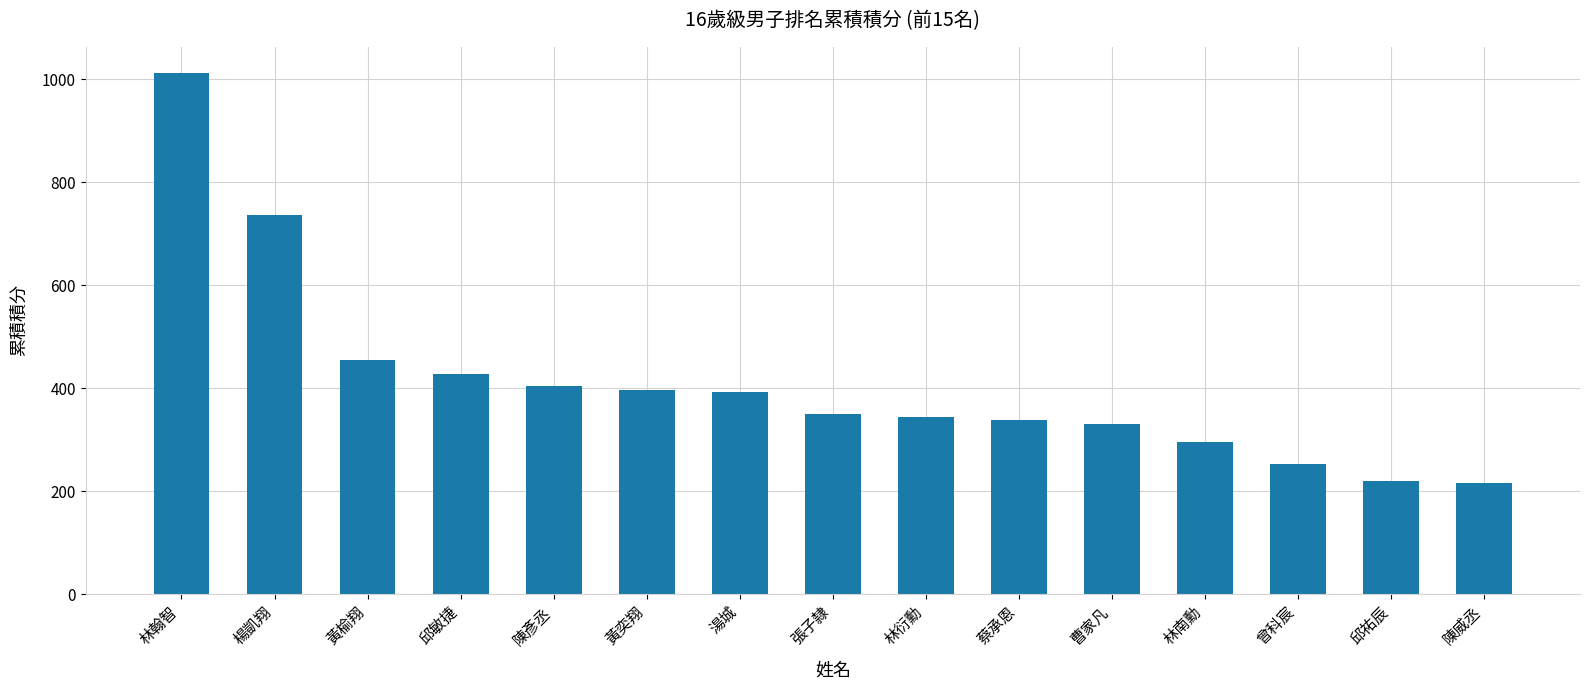

What is the average value?

411.4